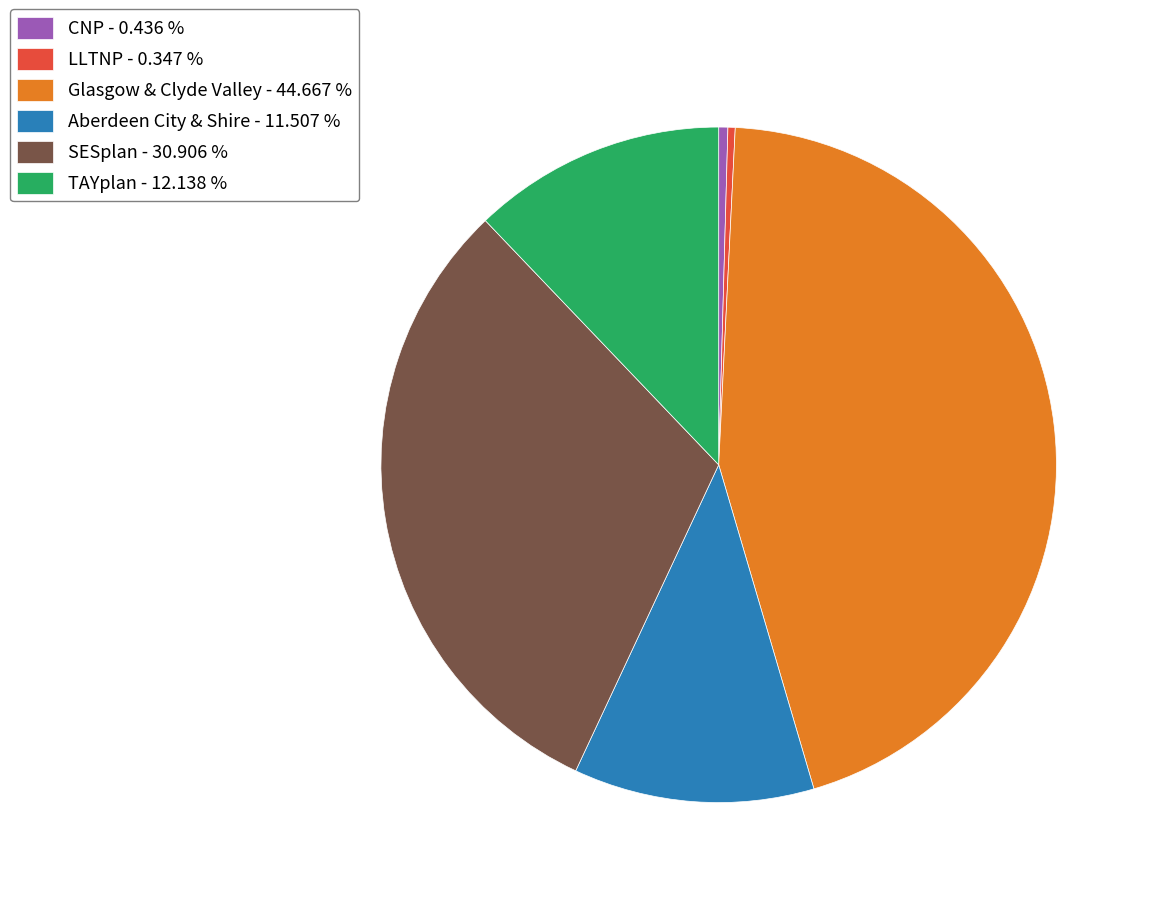

Between LLTNP - 0.347 % and TAYplan - 12.138 %, which is larger?

TAYplan - 12.138 %